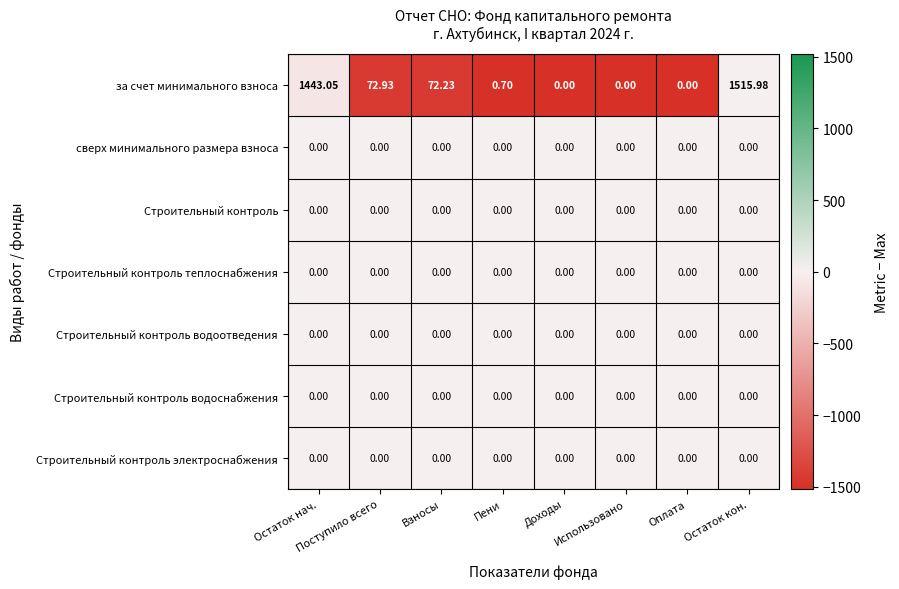

Which series has the largest range (max minus min)?

за счет минимального взноса